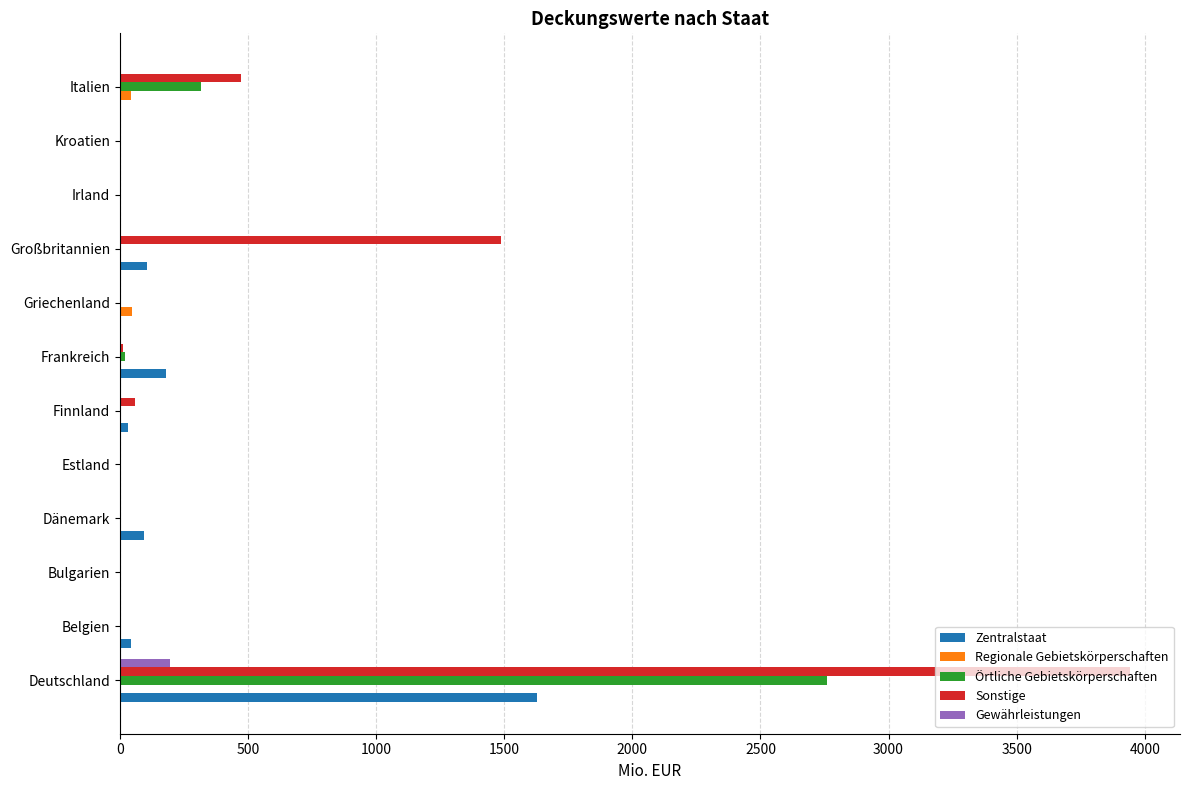

At which category is the sum across all series the highest?

Deutschland